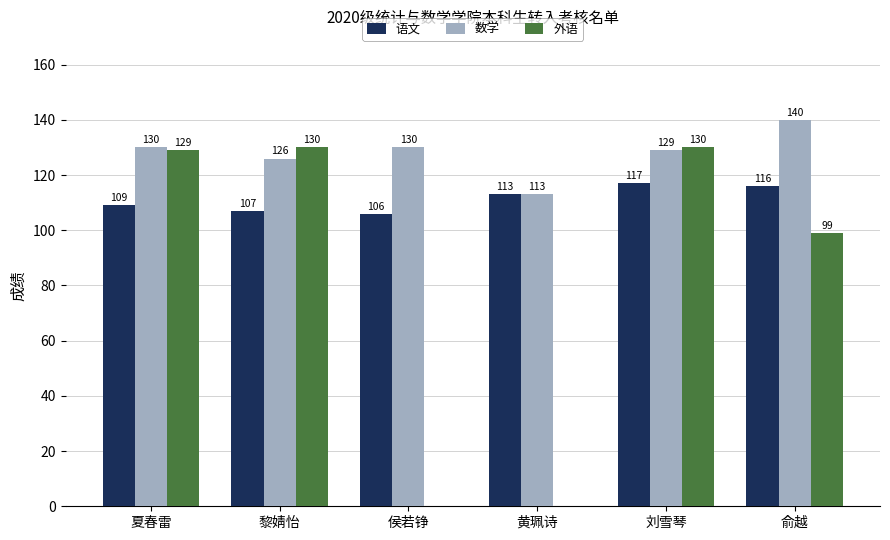

How many groups of bars are there?

6